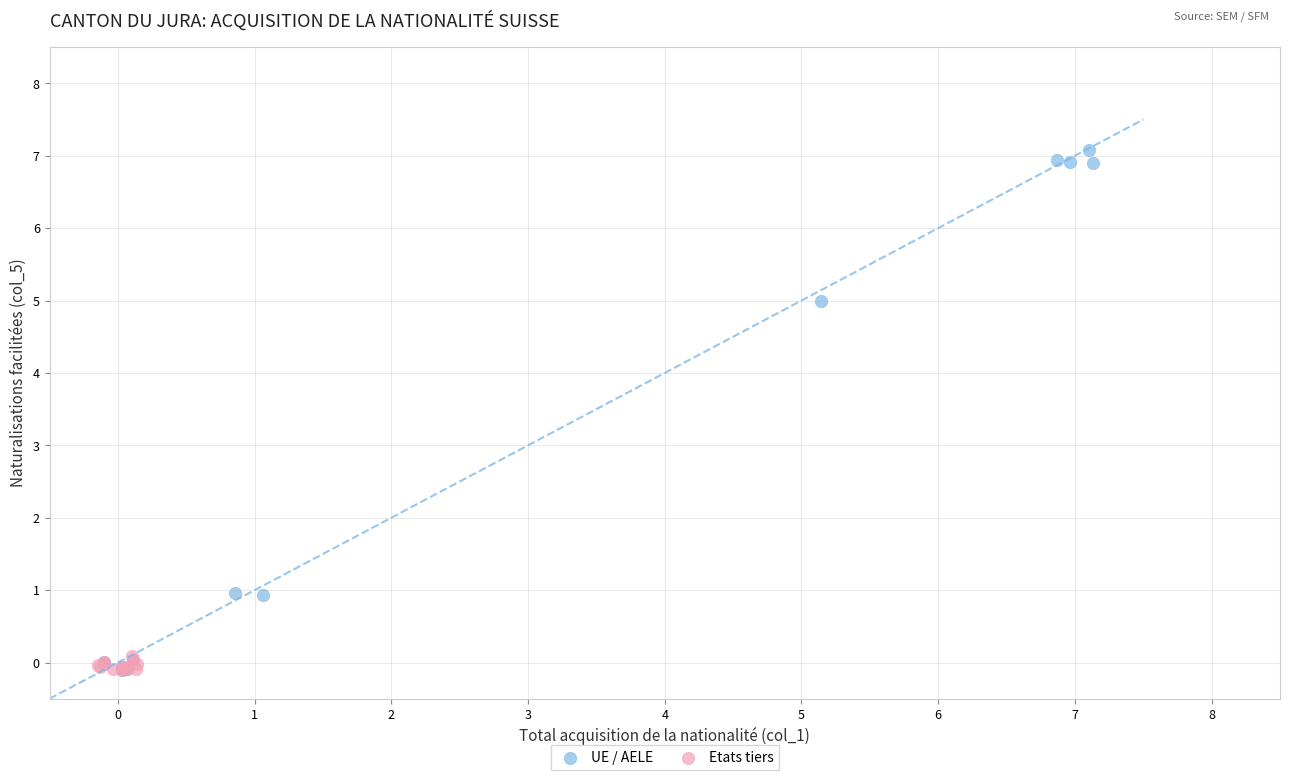

Which series has the widest spread of Y values?

UE / AELE